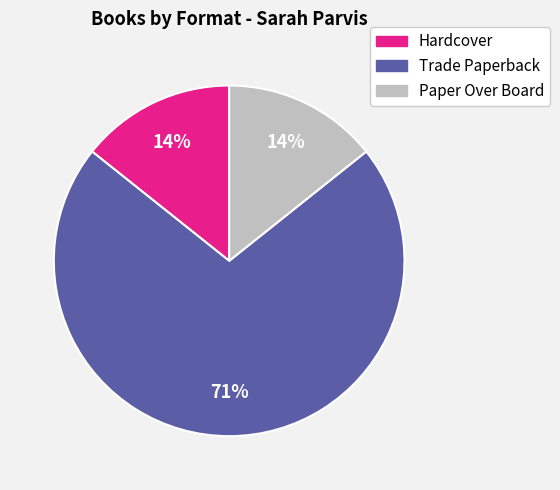

Count the number of slices in the pie.

3